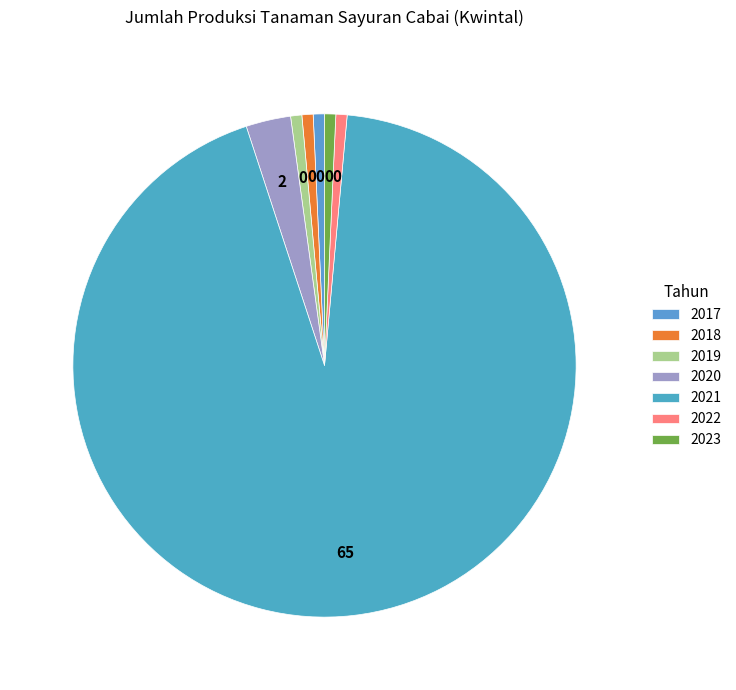

Is it true that 2020 is 9% of the pie?

False